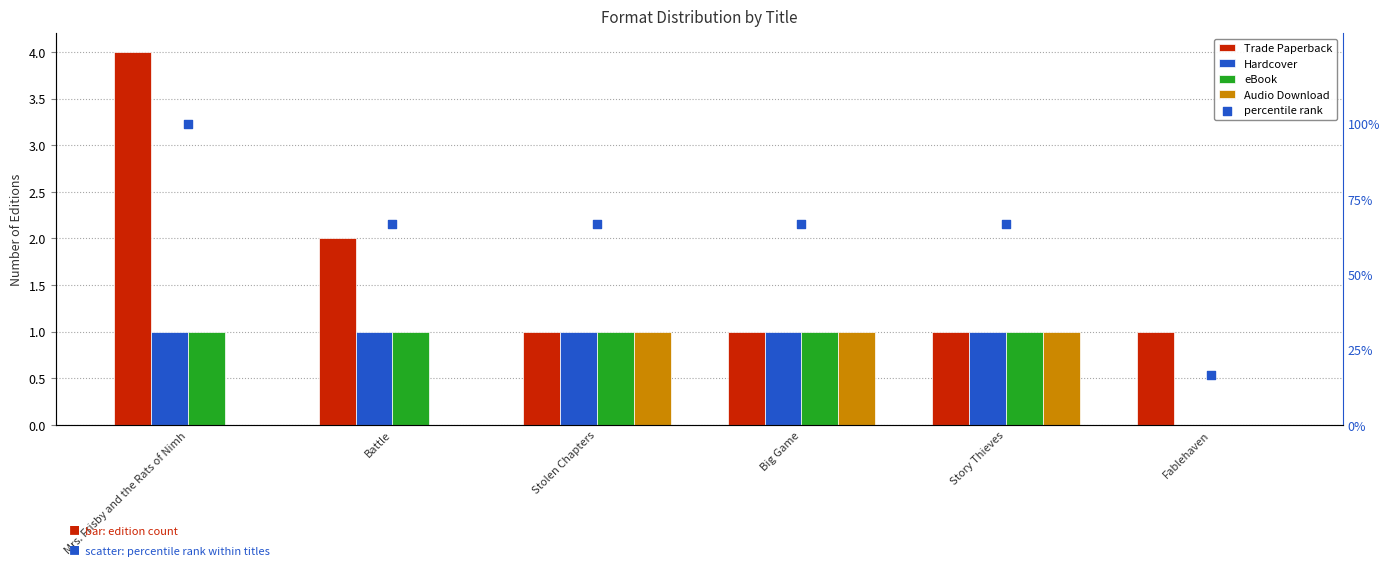

What are all the series names shown in the legend?

Trade Paperback, Hardcover, eBook, Audio Download, percentile rank